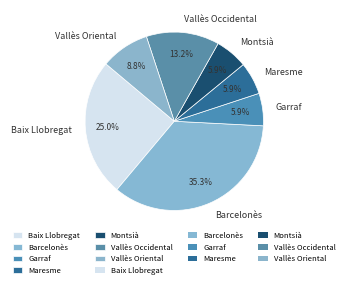

Between Vallès Occidental and Vallès Oriental, which is larger?

Vallès Occidental